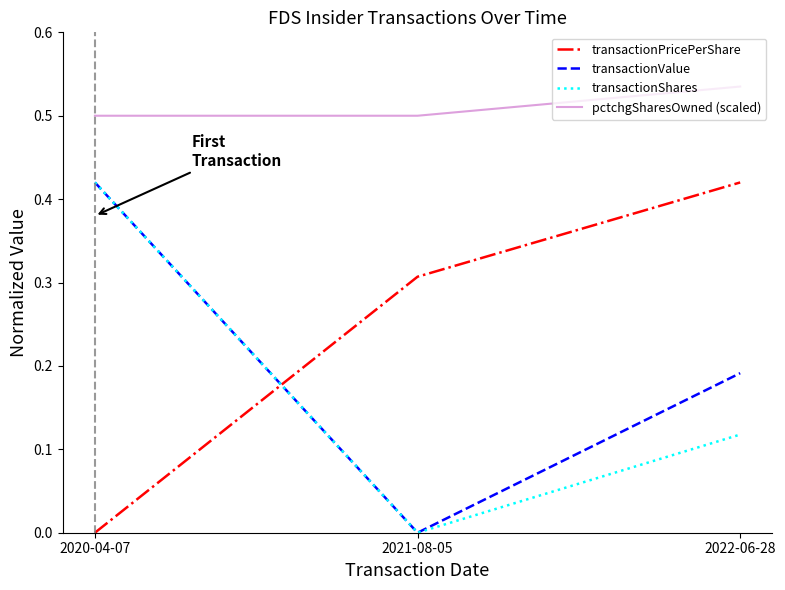

Which category has the lowest value in the transactionShares series?

2021-08-05